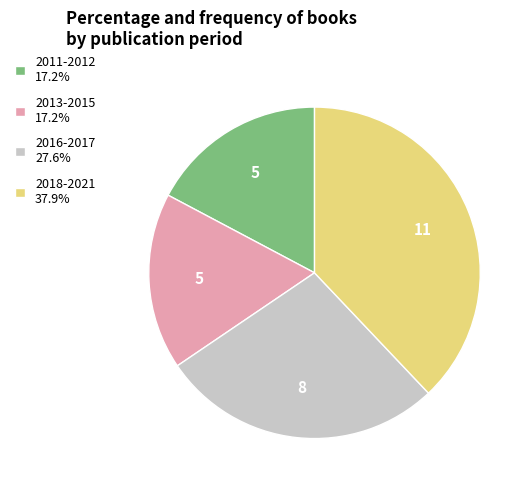

Does 2013-2015 17.2% represent more than half of the total?

No